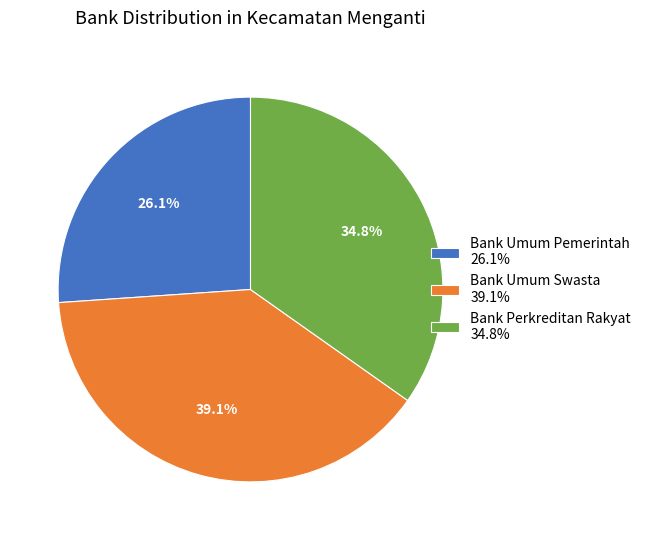

Rank the categories by value from highest to lowest.

Bank Umum Swasta, Bank Perkreditan Rakyat, Bank Umum Pemerintah